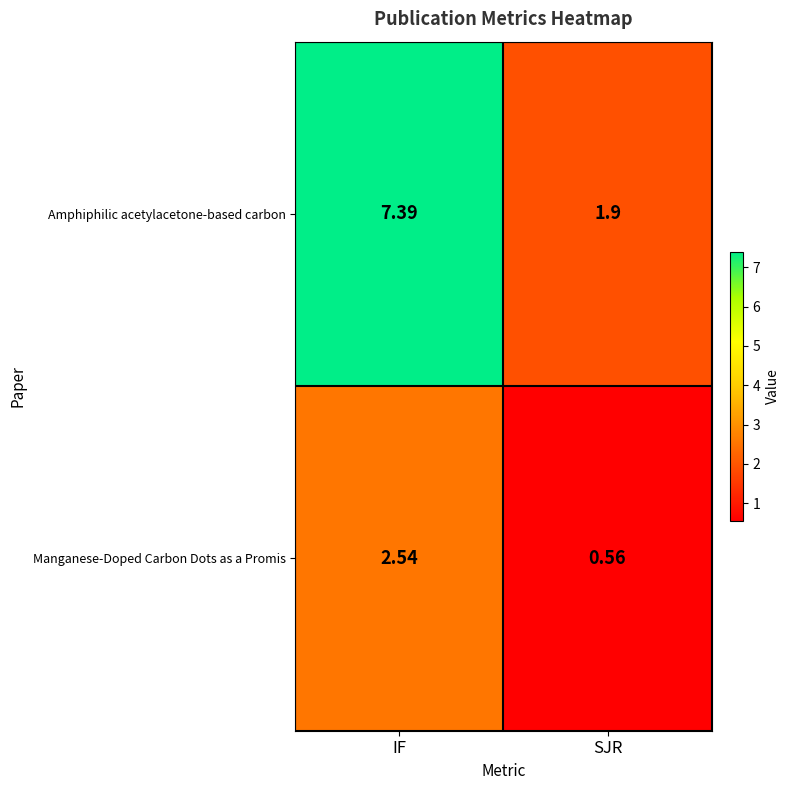

Where does the Manganese-Doped Carbon Dots as a Promis series first go above 2?

IF